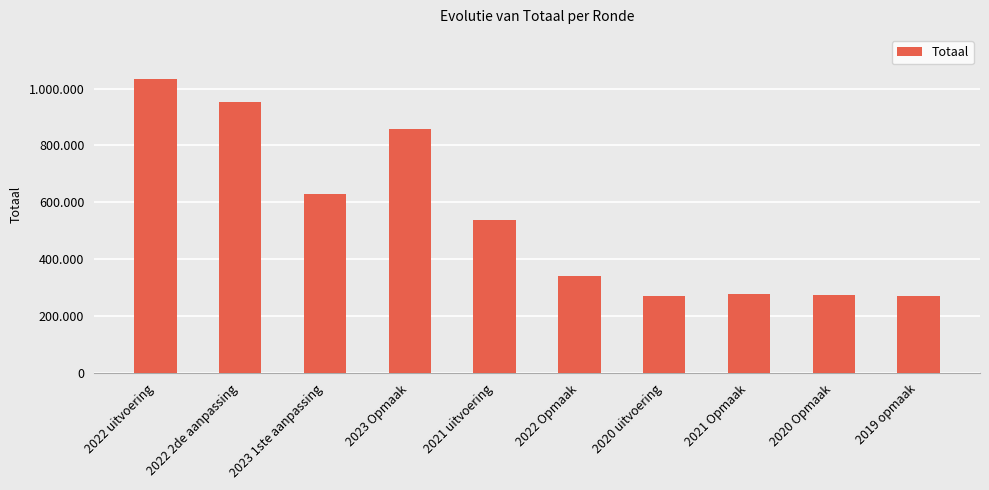

What position from the left is 2022 uitvoering?

1